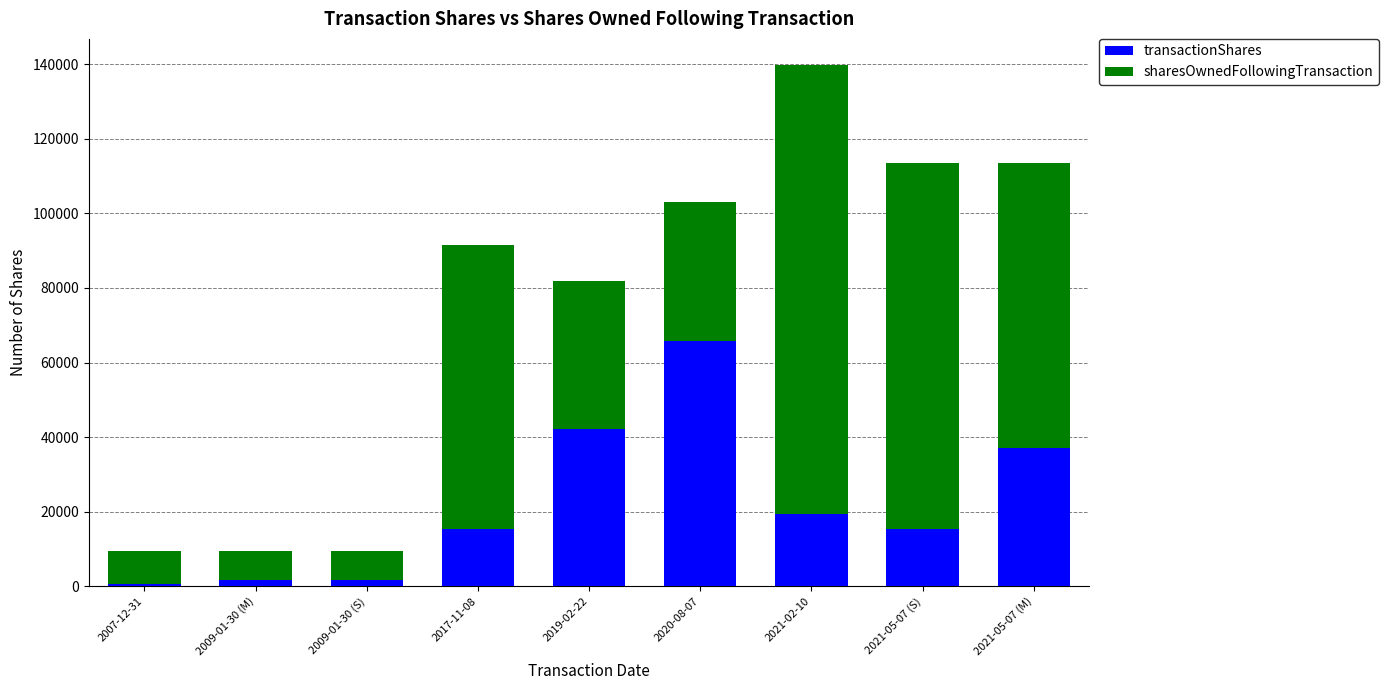

The value of transactionShares at 2020-08-07 is 65817. True or false?

True